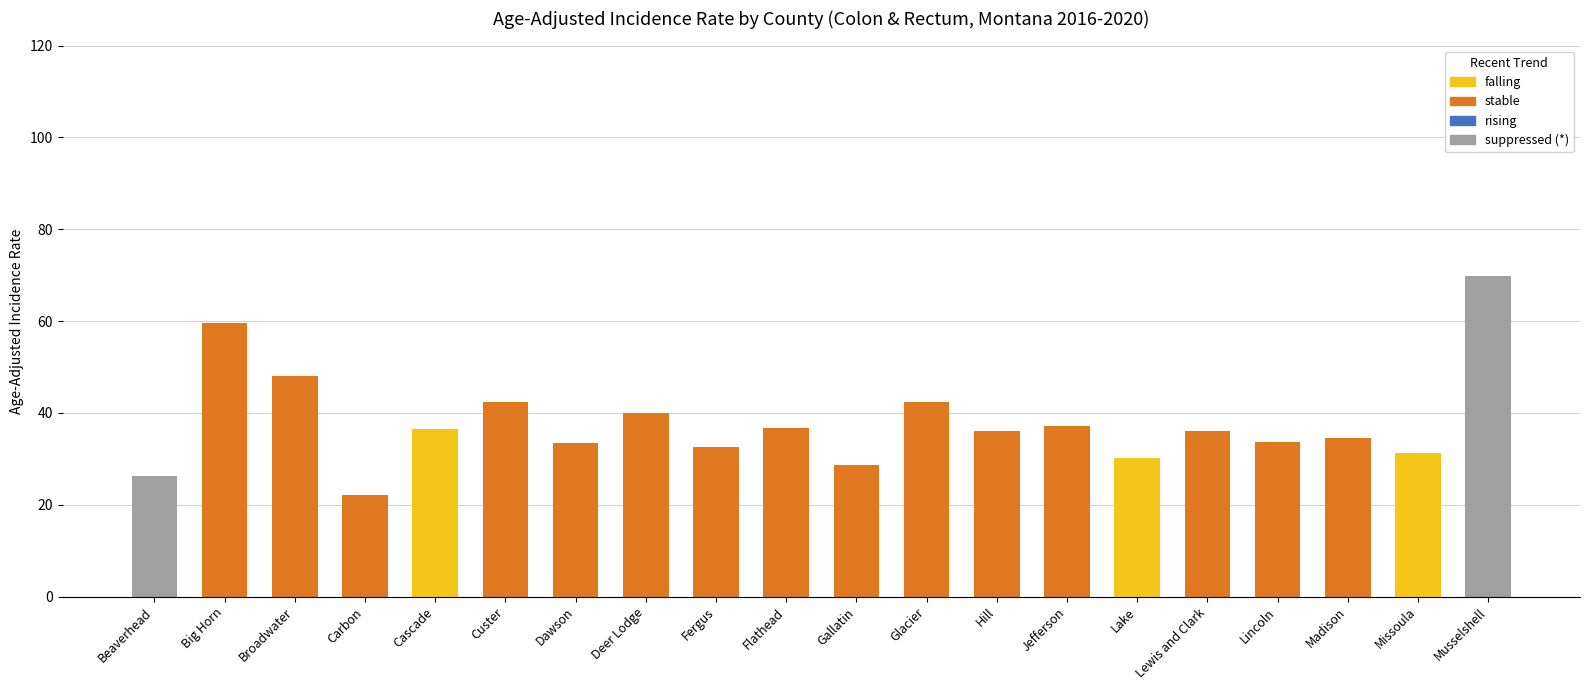

How many distinct data groups are displayed?

3